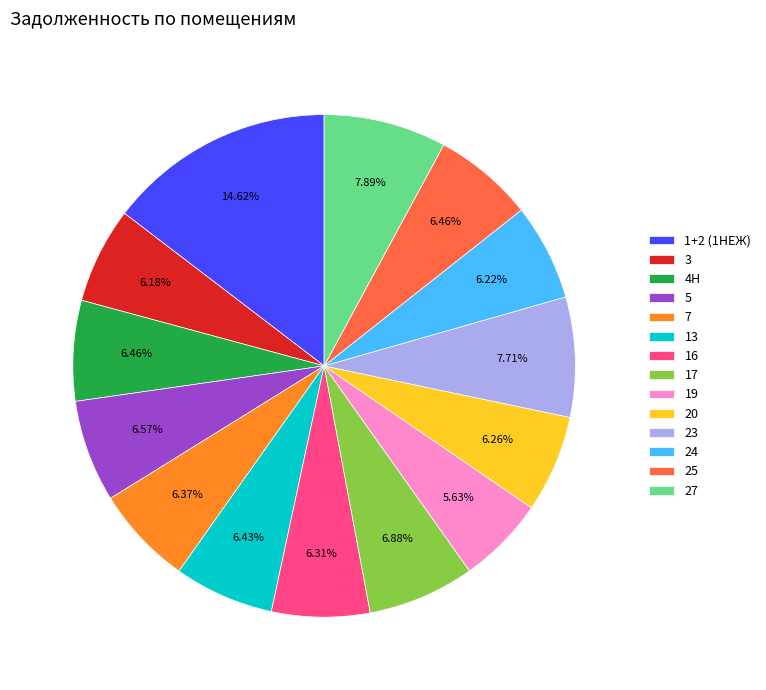

Which category has the smallest portion of the pie?

19